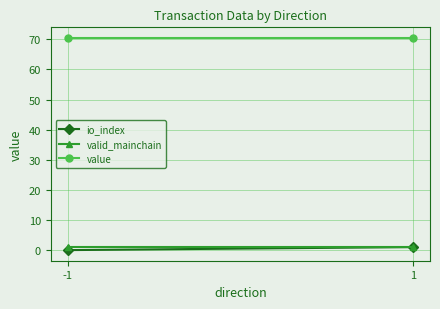

Rank the series at -1 from lowest to highest value.

io_index, valid_mainchain, value